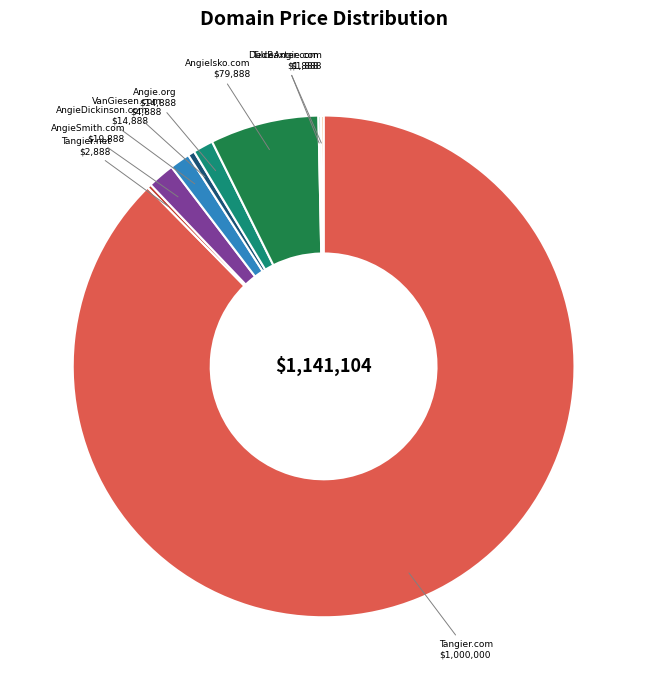

Which category has the biggest portion of the pie?

Tangier.com